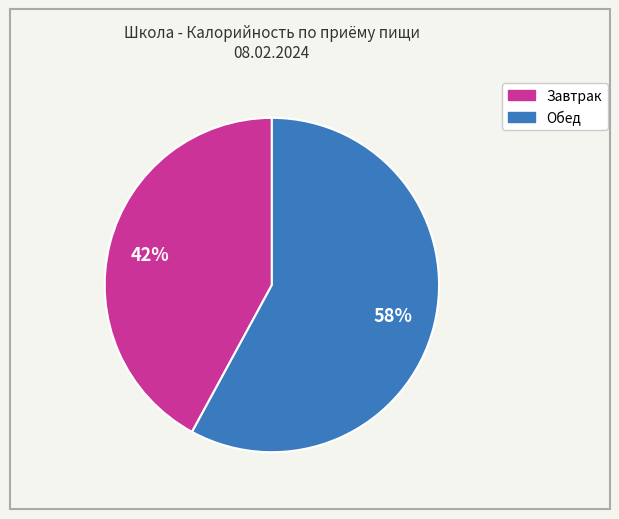

Is there a majority slice in this chart?

Yes